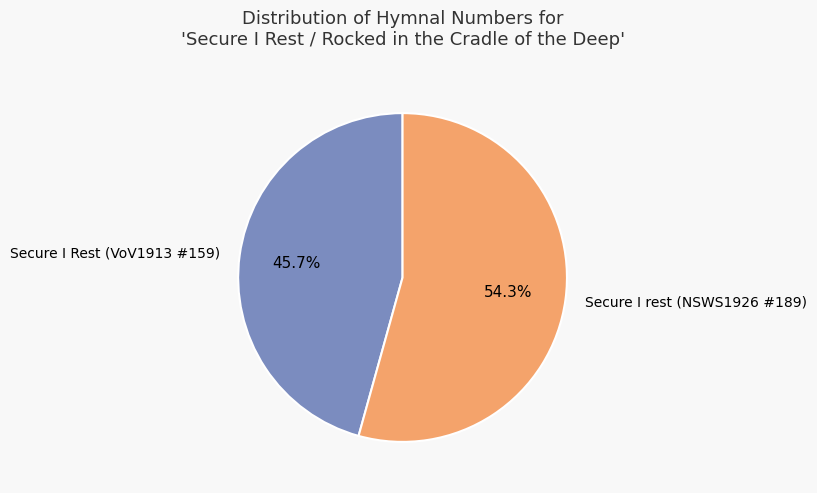

Which category accounts for the majority?

Secure I rest (NSWS1926 #189)